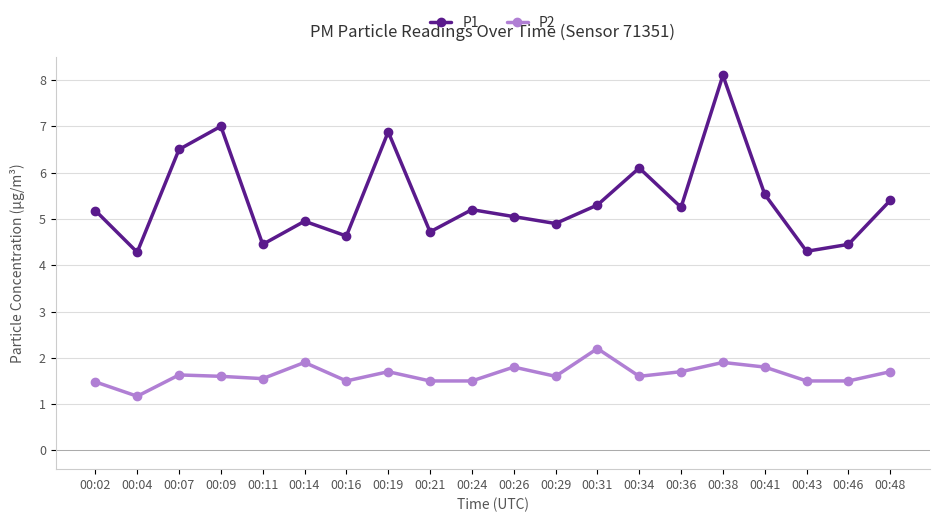

What is the spread (max minus min) of values at 00:38?

6.2